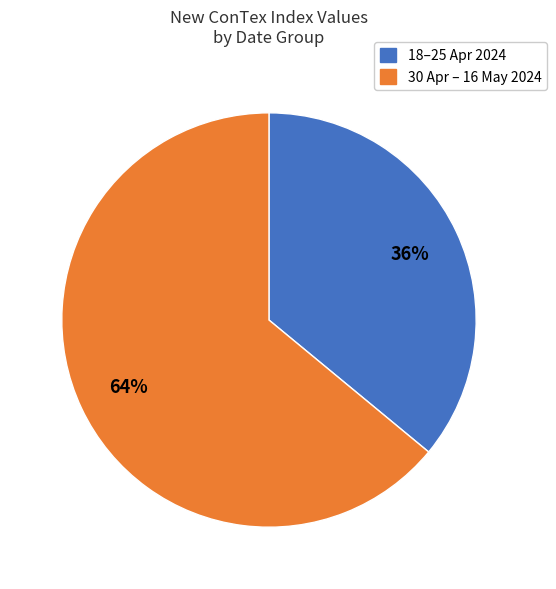

Rank the categories by value from highest to lowest.

30 Apr – 16 May 2024, 18–25 Apr 2024